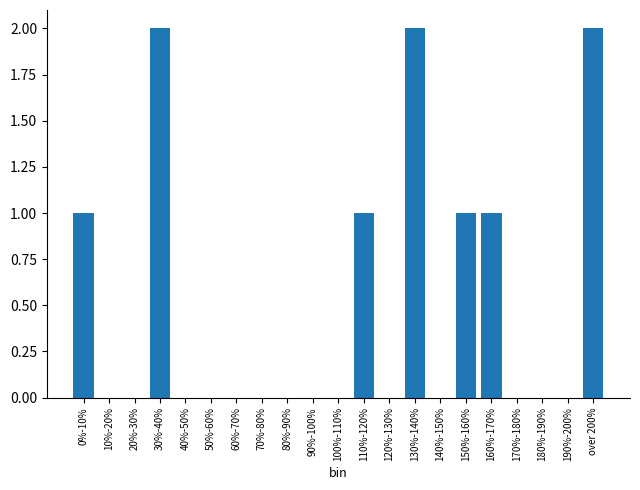

Reading left to right, transcribe all the data shown in this chart.

0%-10%=1	10%-20%=0	20%-30%=0	30%-40%=2	40%-50%=0	50%-60%=0	60%-70%=0	70%-80%=0	80%-90%=0	90%-100%=0	100%-110%=0	110%-120%=1	120%-130%=0	130%-140%=2	140%-150%=0	150%-160%=1	160%-170%=1	170%-180%=0	180%-190%=0	190%-200%=0	over 200%=2